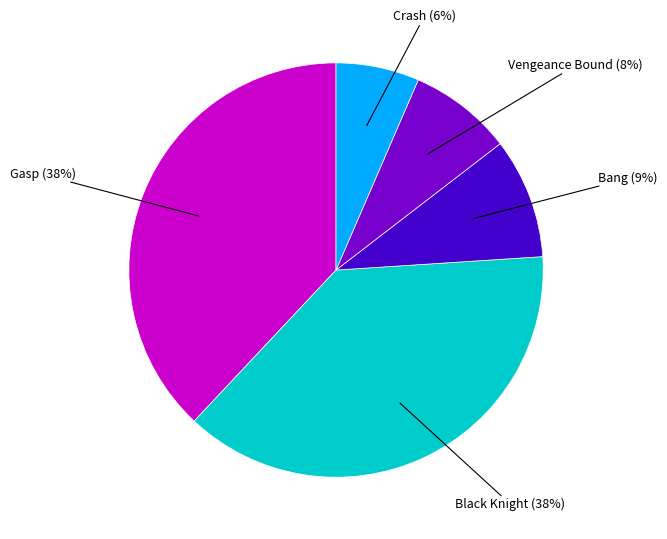

To the nearest percent, what is the average slice percentage?

20%